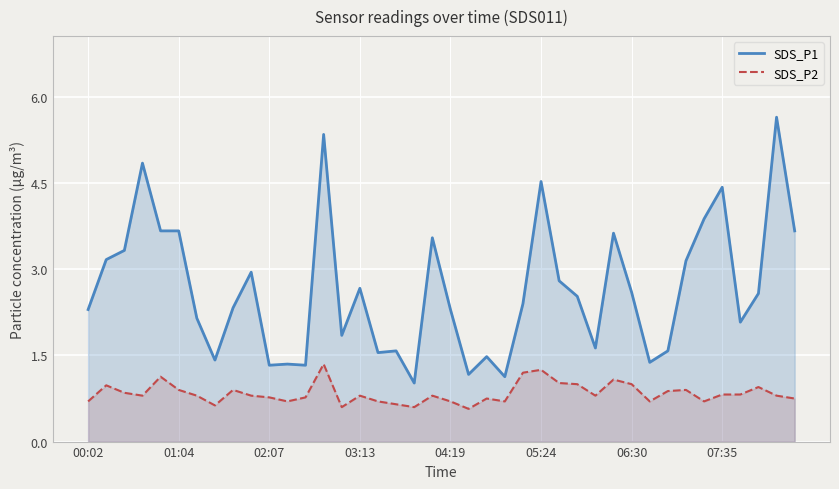

What is the total value across all series at 01:04?

4.6